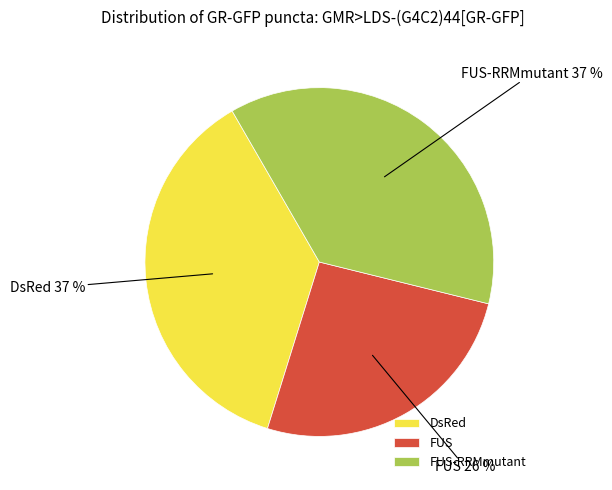

Which slice is the smallest?

FUS